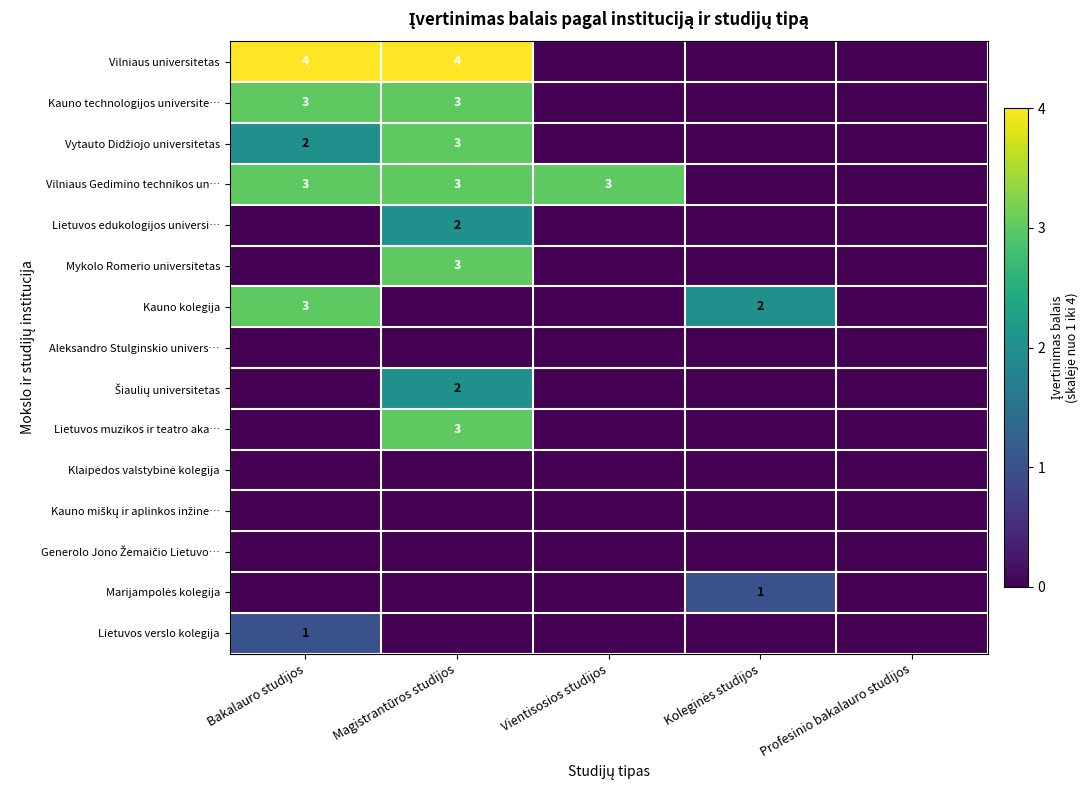

True or false: Lietuvos muzikos ir teatro aka… has a value of 3 at Magistrantūros studijos.

True